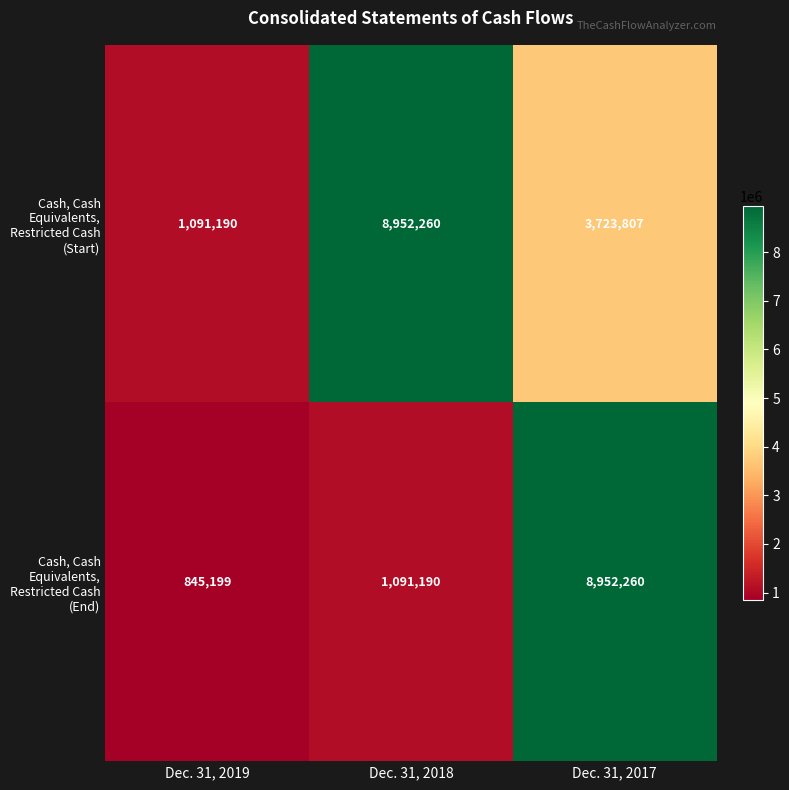

Reading left to right, extract all data points from this chart.

Cash, Cash Equivalents, Restricted Cash (Start): 1091190	8952260	3723807
Cash, Cash Equivalents, Restricted Cash (End): 845199	1091190	8952260